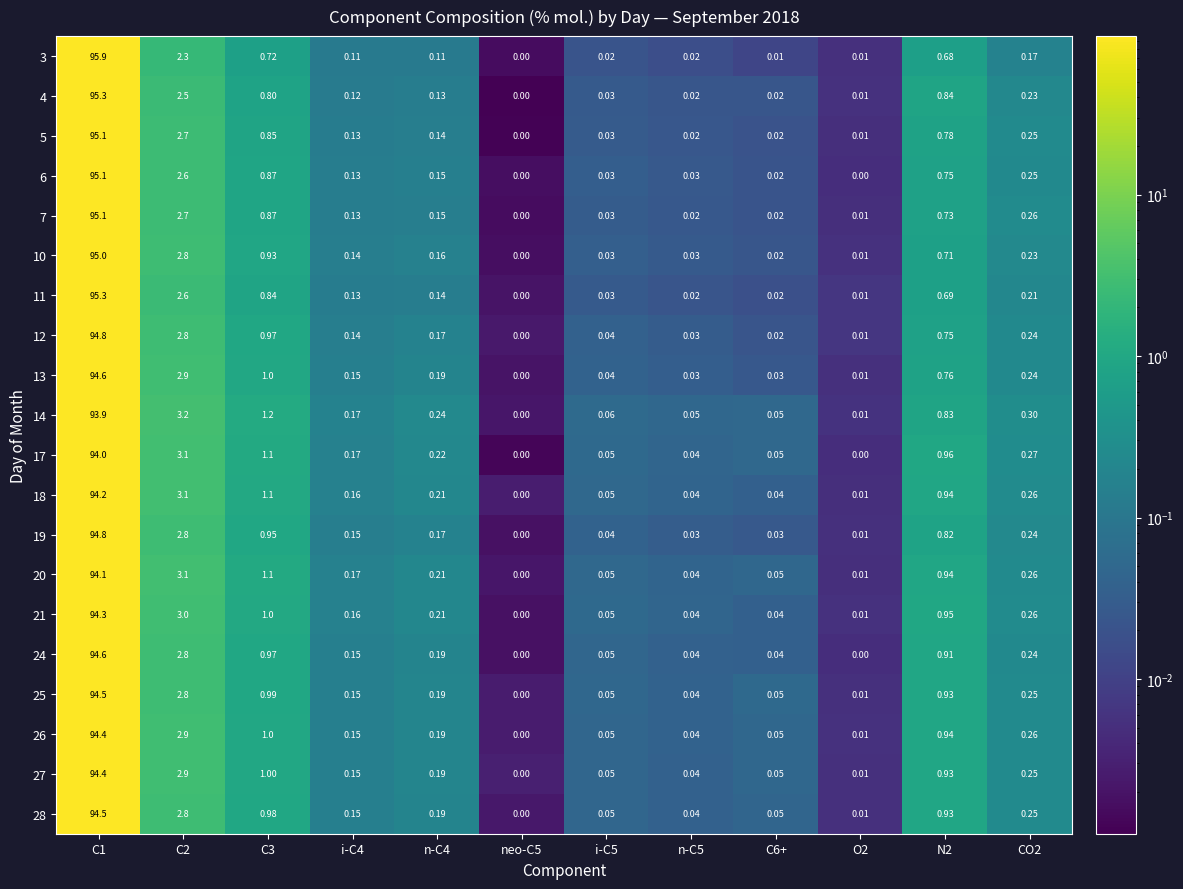

Is the value of 11 at i-C5 greater than the value of 20 at N2?

No